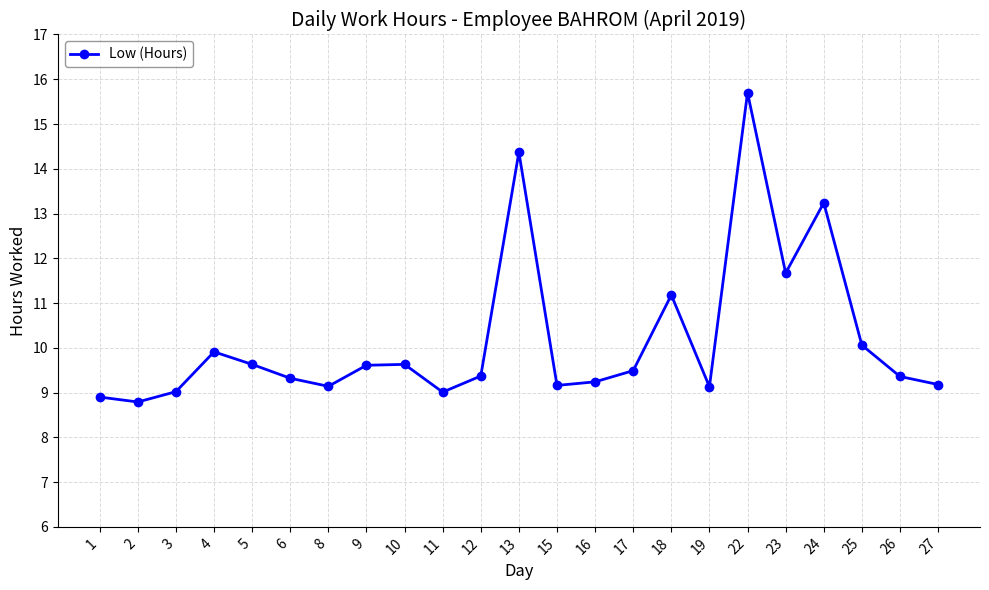

The chart shows a value of 9.2 at 15. True or false?

True